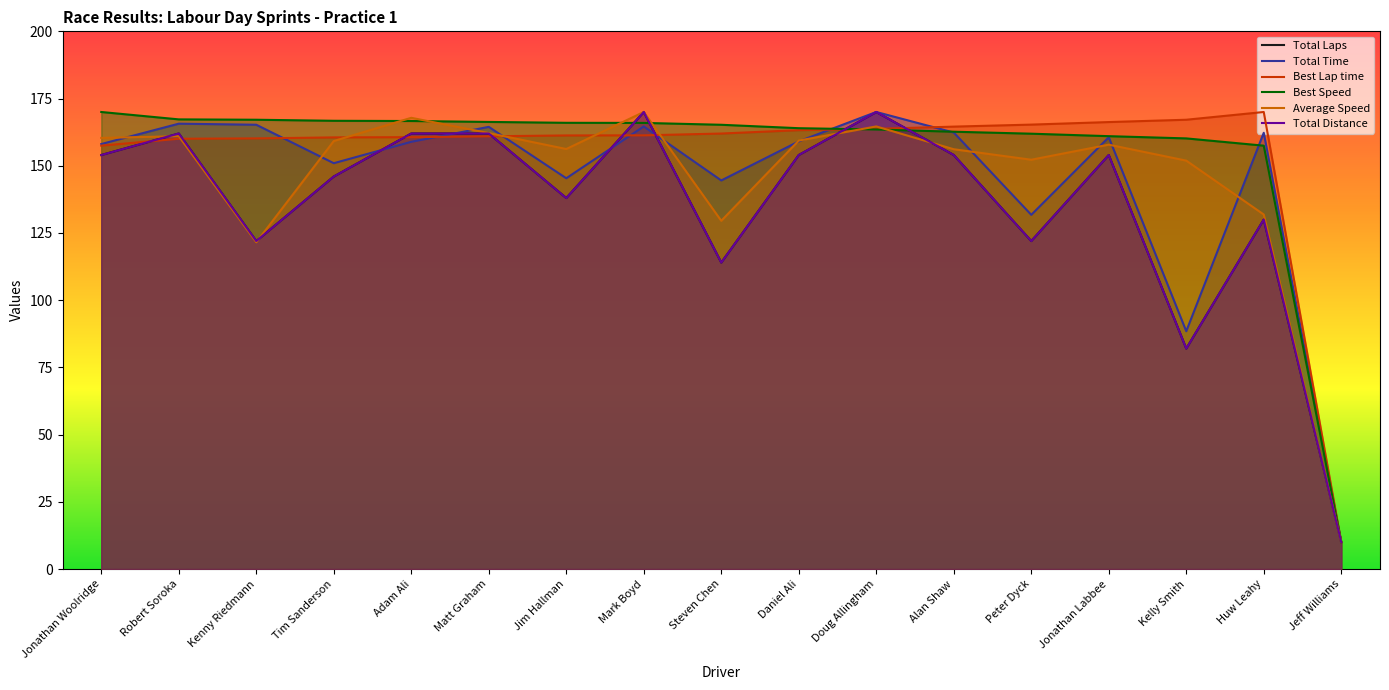

Between Mark Boyd and Kenny Riedmann, which is larger?

Mark Boyd